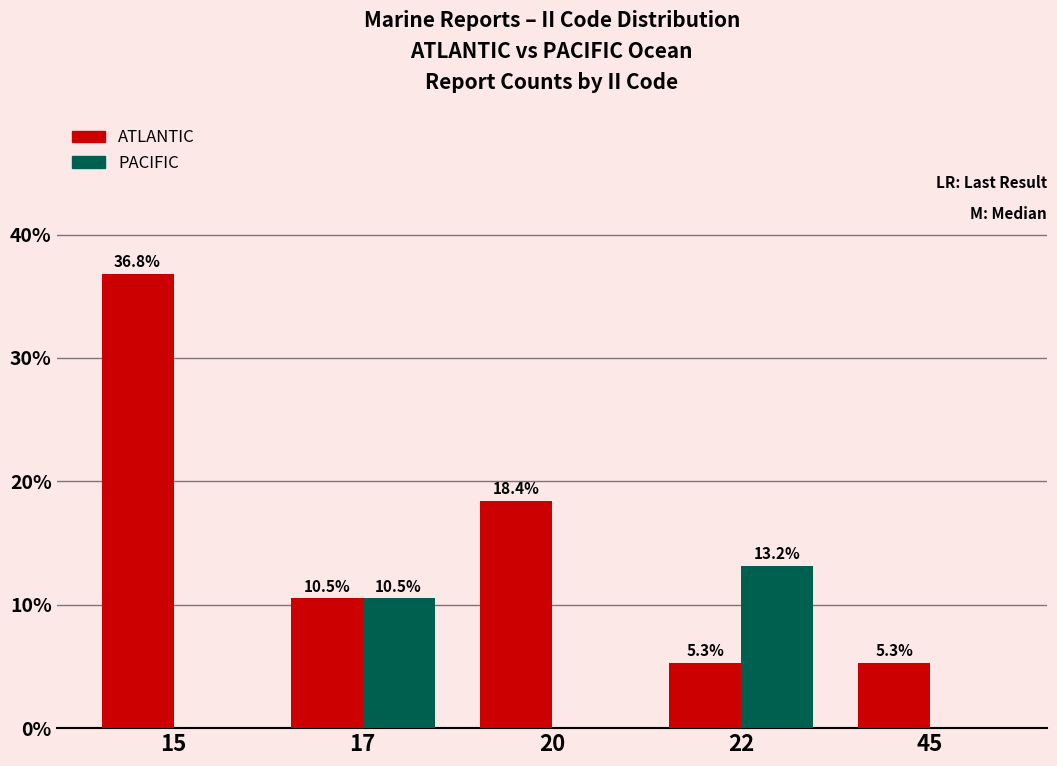

Does the chart contain stacked bars?

No